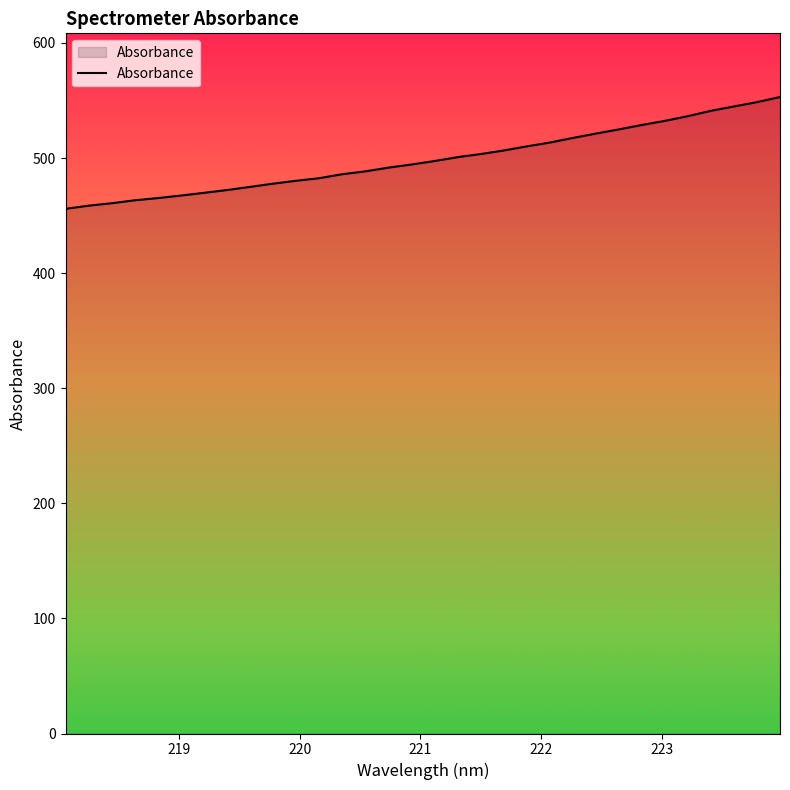

What is the smallest value displayed?

455.9